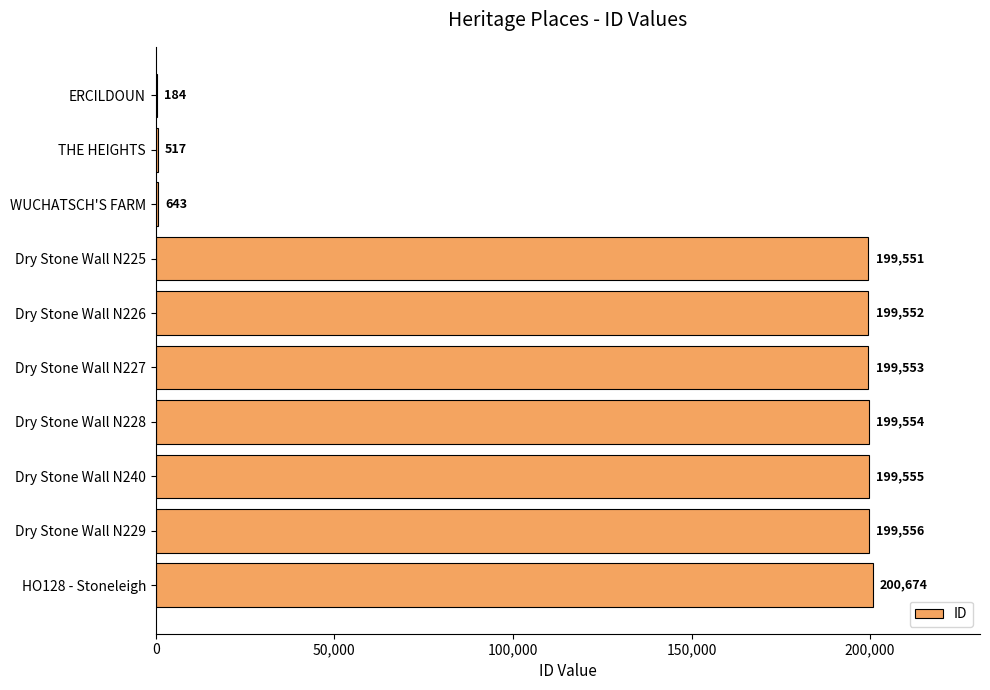

Which has a higher value, HO128 - Stoneleigh or Dry Stone Wall N225?

HO128 - Stoneleigh